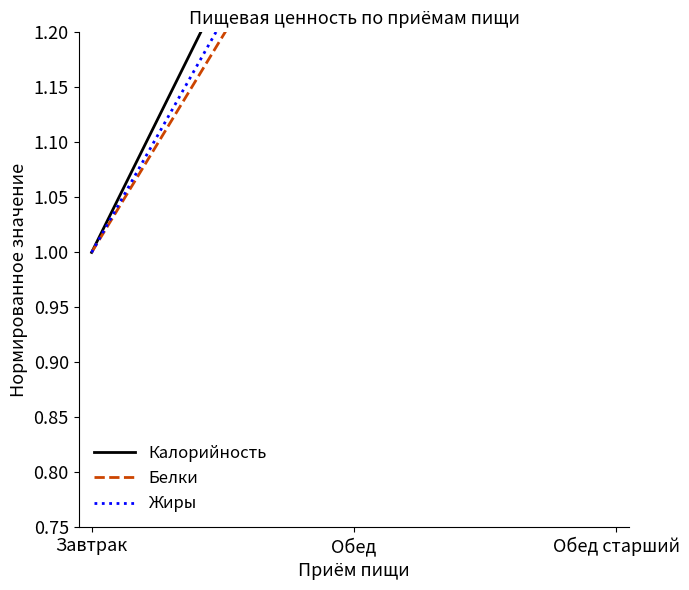

List the series in order of their peak value, lowest first.

Жиры, Белки, Калорийность